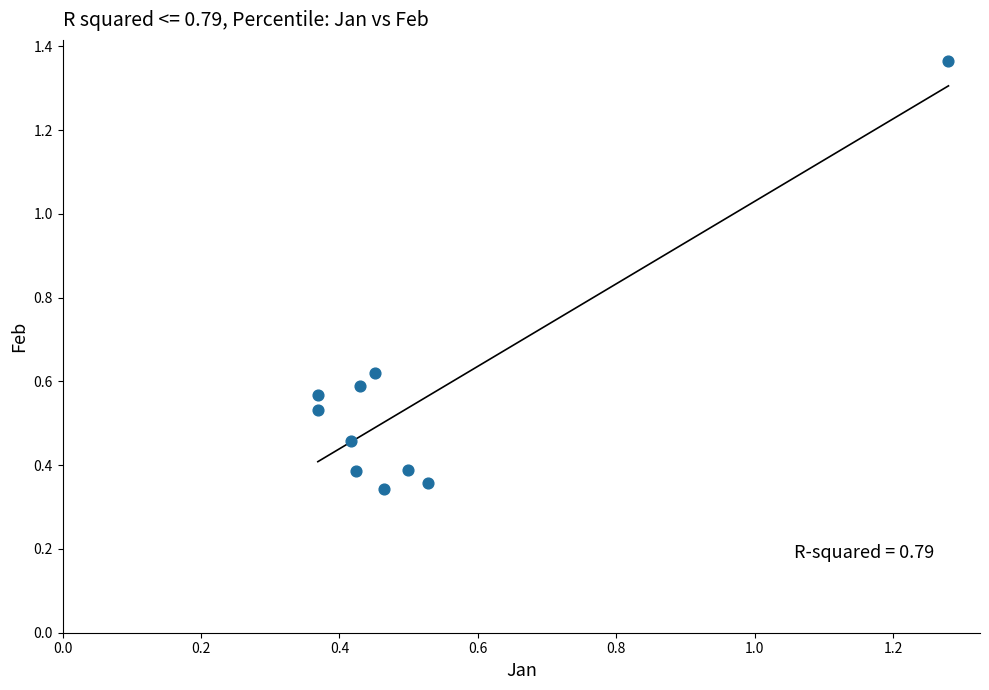

What is the range of X values (max minus min)?

0.9